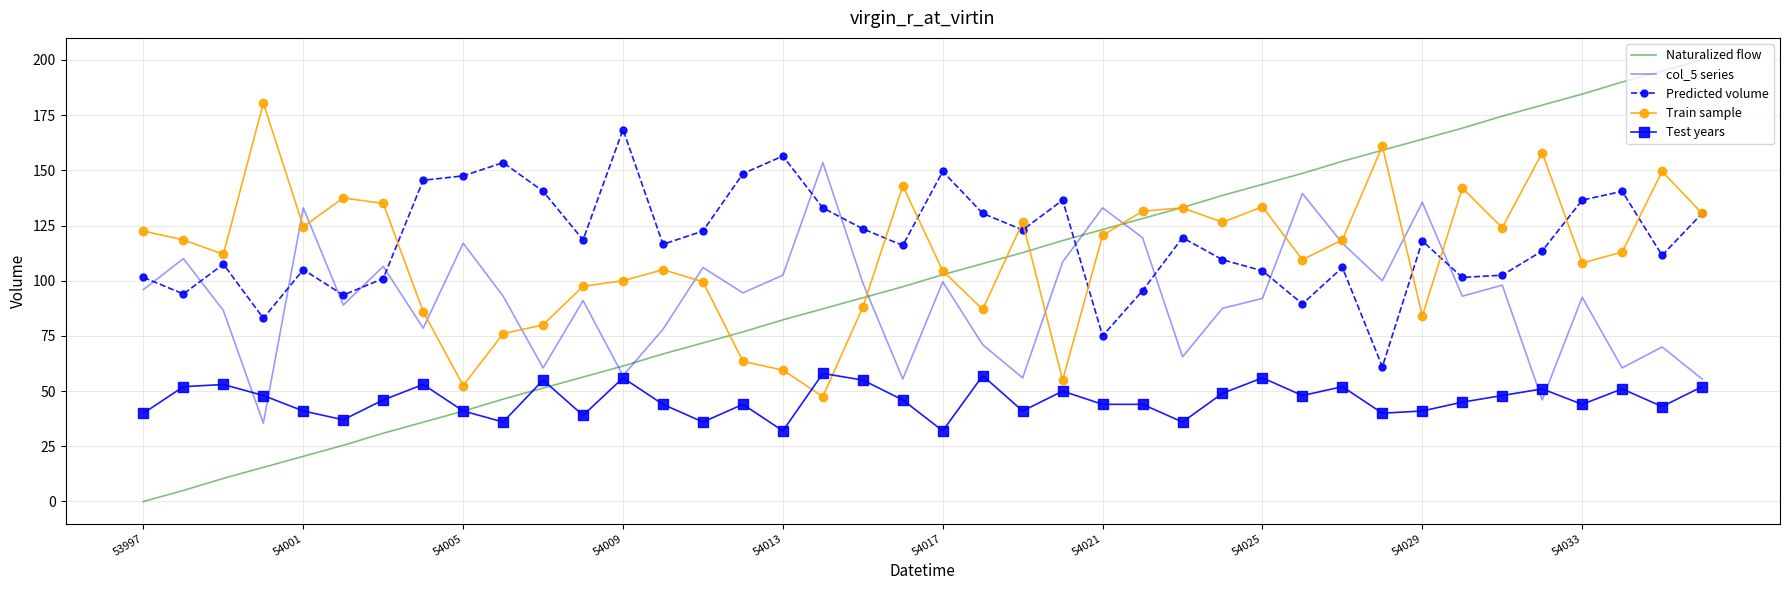

List the series in order of their peak value, highest first.

Naturalized flow, Train sample, Predicted volume, col_5 series, Test years